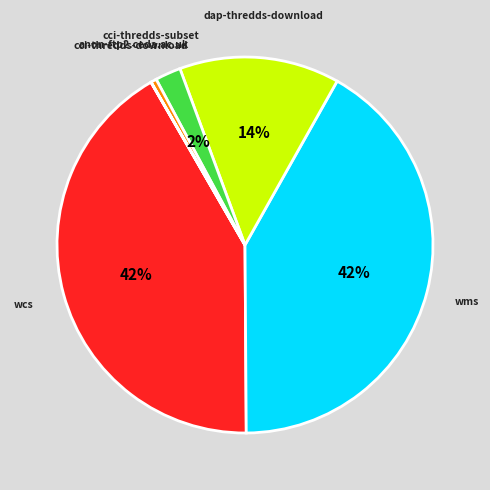

Do wms and cci-thredds-subset together represent more than half of the pie?

No